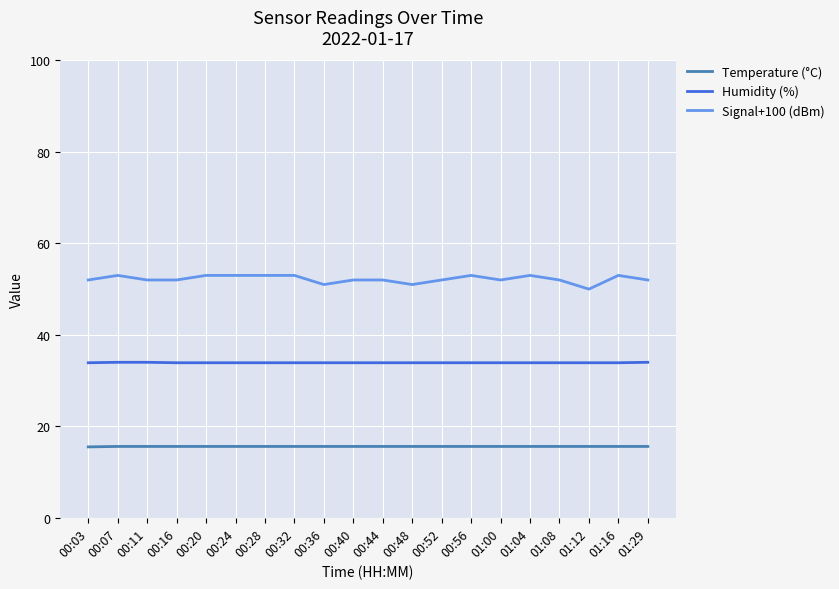

How many lines are shown in the chart?

3